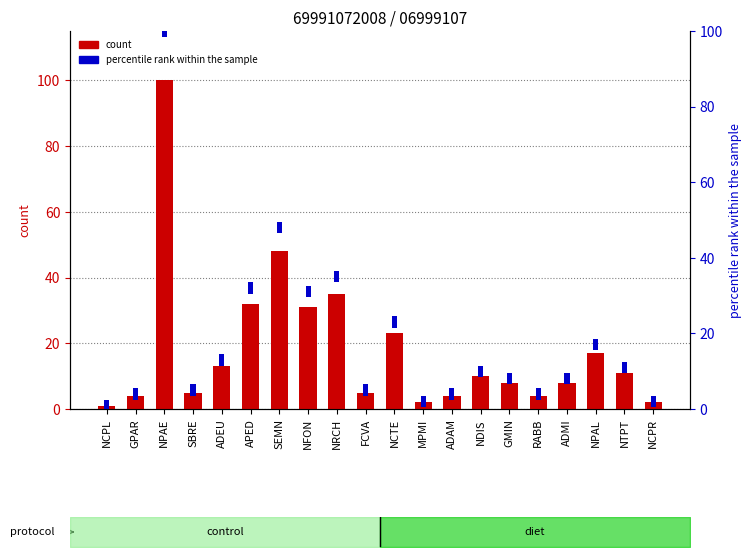

What is the label of the 16th bar from the right?

ADEU